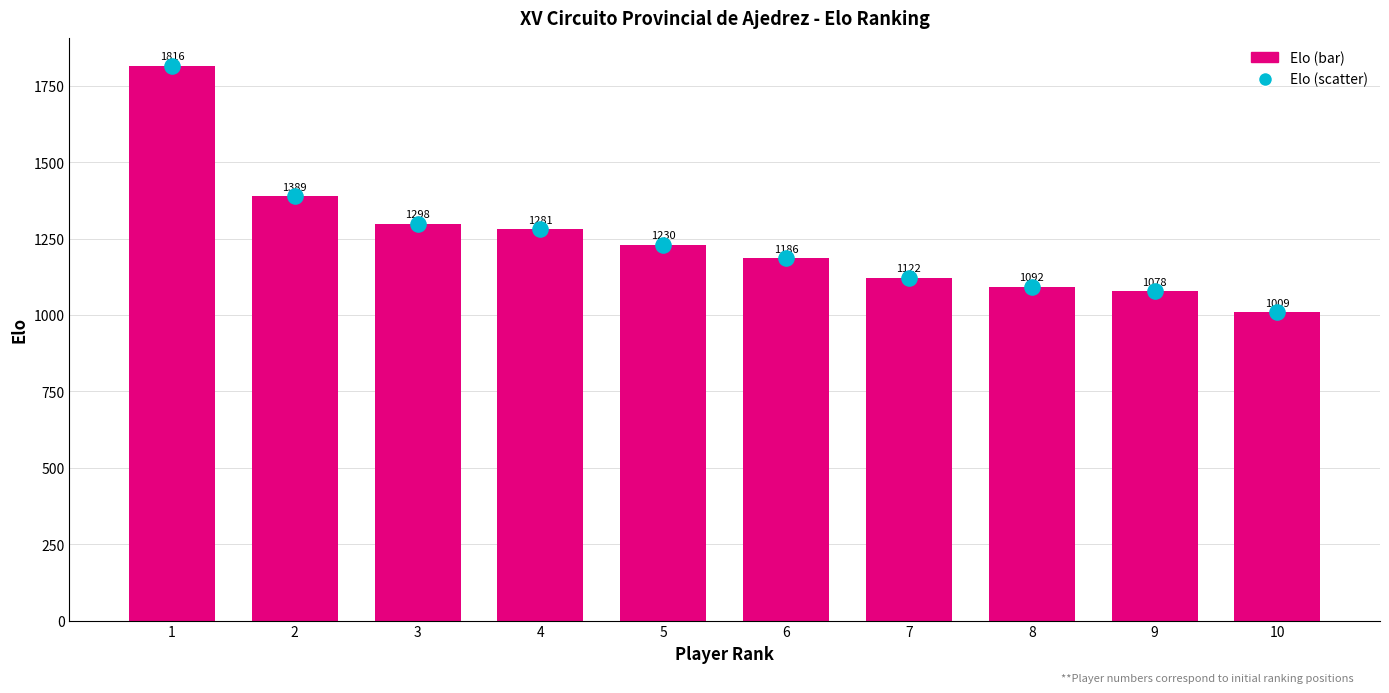

What is the total value across all series at 2?

2778